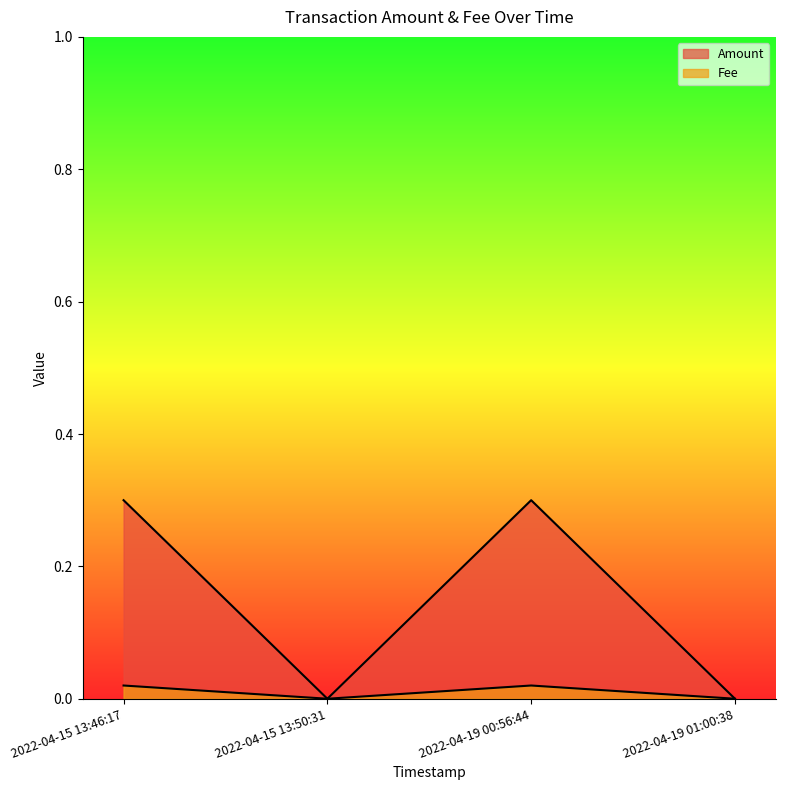

Does the chart display data point markers on the line(s)?

No